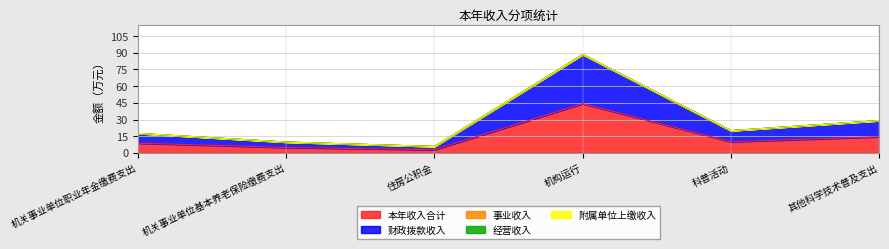

What is the spread (max minus min) of values at 机关事业单位基本养老保险缴费支出?

4.9